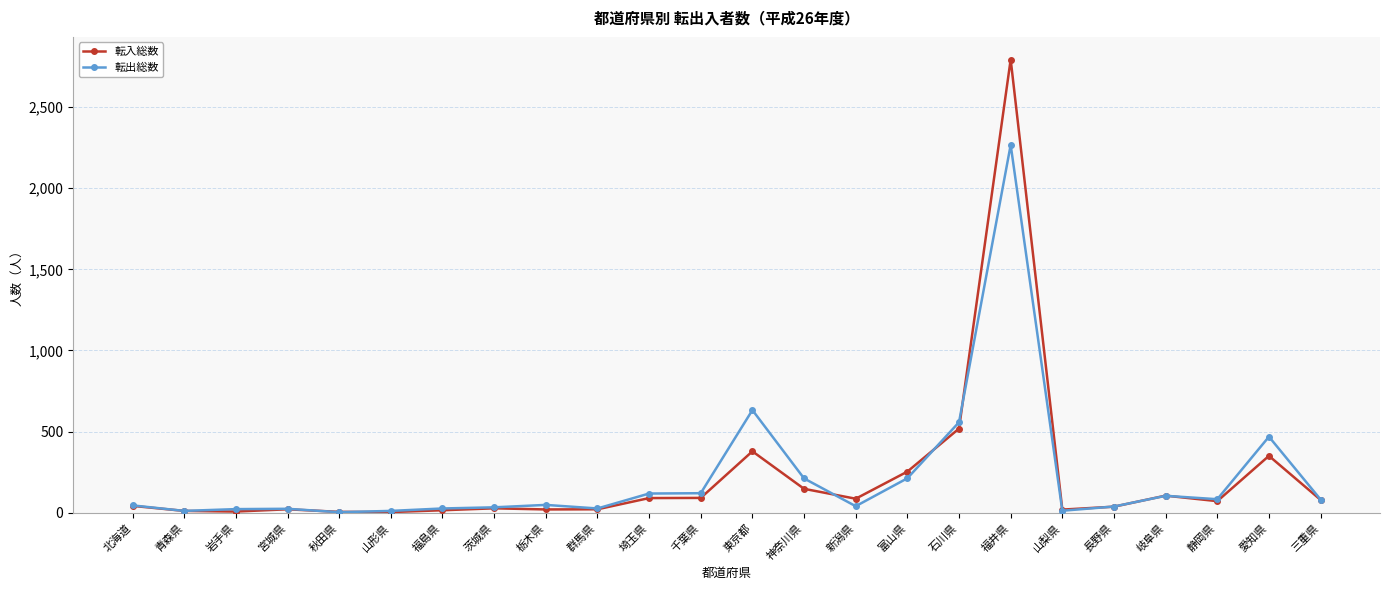

What is the value of the 転入総数 point at the 9th from the left?

21